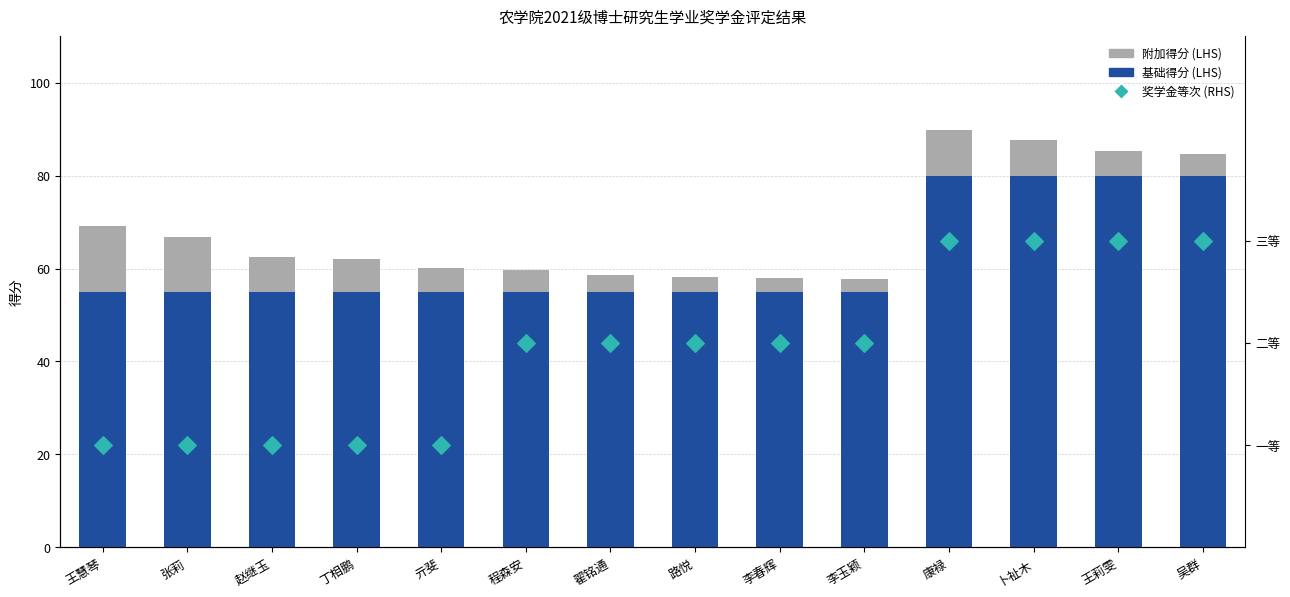

Is the value of 奖学金等次 (RHS) at 吴群 greater than the value of 基础得分 (LHS) at 路悦?

No